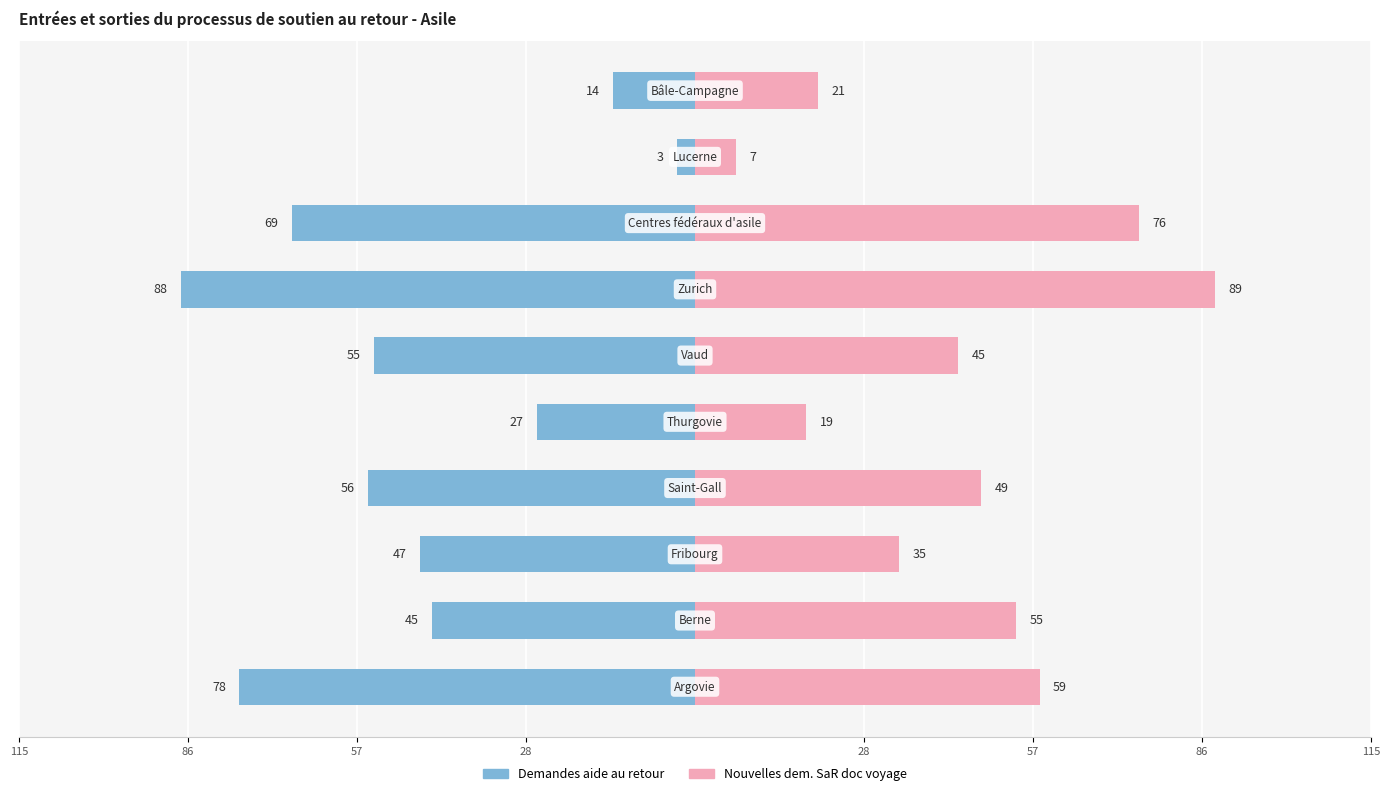

Rank the series by their maximum value, from highest to lowest.

Nouvelles dem. SaR doc voyage, Demandes aide au retour